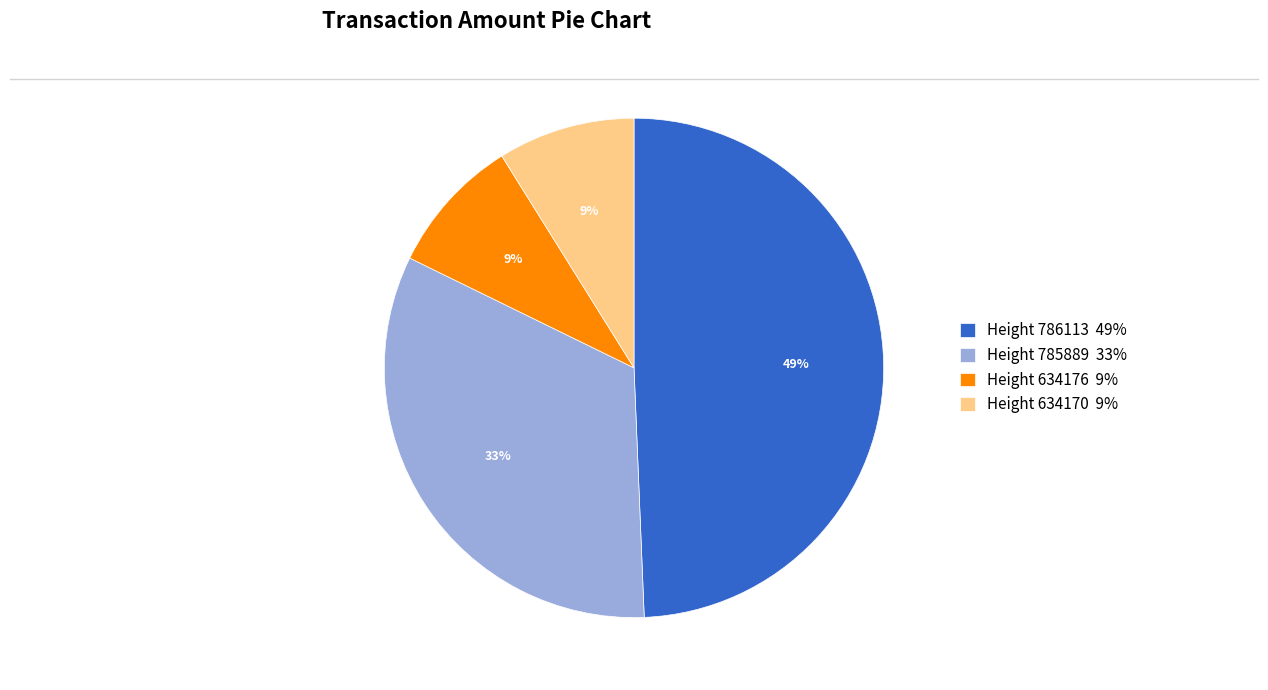

Which category has the biggest portion of the pie?

Height 786113 49%